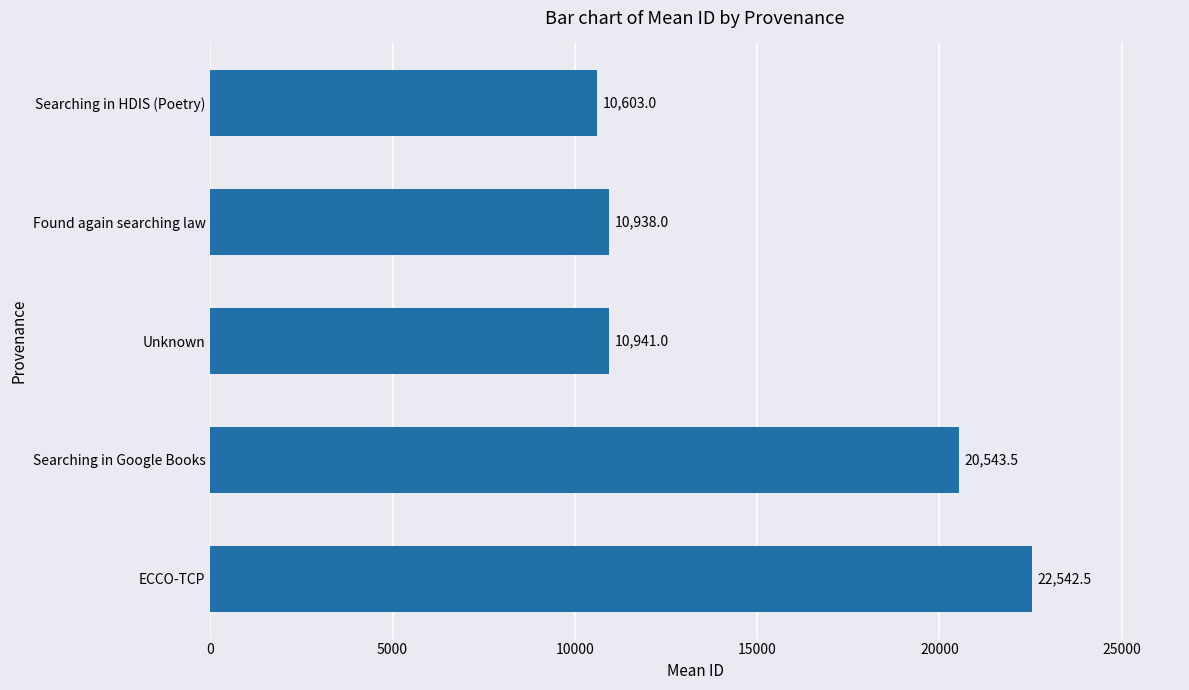

Reading bottom to top, what are all the values shown in this chart?

ECCO-TCP=22542.5	Searching in Google Books=20543.5	Unknown=10941.0	Found again searching law=10938.0	Searching in HDIS (Poetry)=10603.0